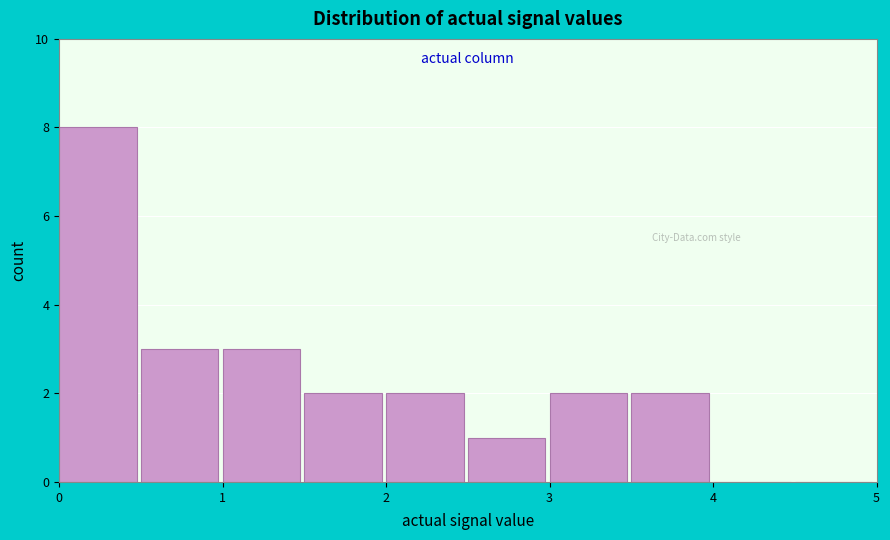

Reading left to right, transcribe this chart: for each bar, give the range it covers on the x-axis and its height. The values are not printed on the chart, so give them approximately, as read against the axis.

0.0 to 0.5: 8
0.5 to 1.0: 3
1.0 to 1.5: 3
1.5 to 2.0: 2
2.0 to 2.5: 2
2.5 to 3.0: 1
3.0 to 3.5: 2
3.5 to 4.0: 2
4.0 to 4.5: 0
4.5 to 5.0: 0